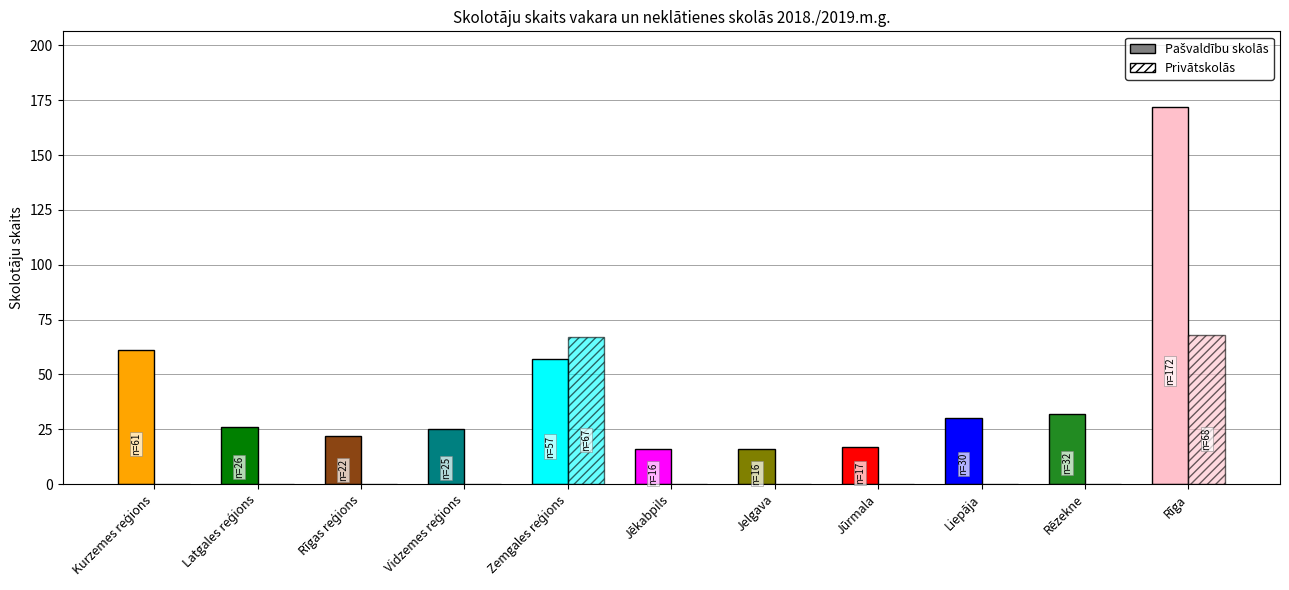

Reading right to left, transcribe all the data shown in this chart.

Pašvaldību skolās: Rīga=172	Rēzekne=32	Liepāja=30	Jūrmala=17	Jelgava=16	Jēkabpils=16	Zemgales reģions=57	Vidzemes reģions=25	Rīgas reģions=22	Latgales reģions=26	Kurzemes reģions=61
Privātskolās: Rīga=68	Rēzekne=0	Liepāja=0	Jūrmala=0	Jelgava=0	Jēkabpils=0	Zemgales reģions=67	Vidzemes reģions=0	Rīgas reģions=0	Latgales reģions=0	Kurzemes reģions=0